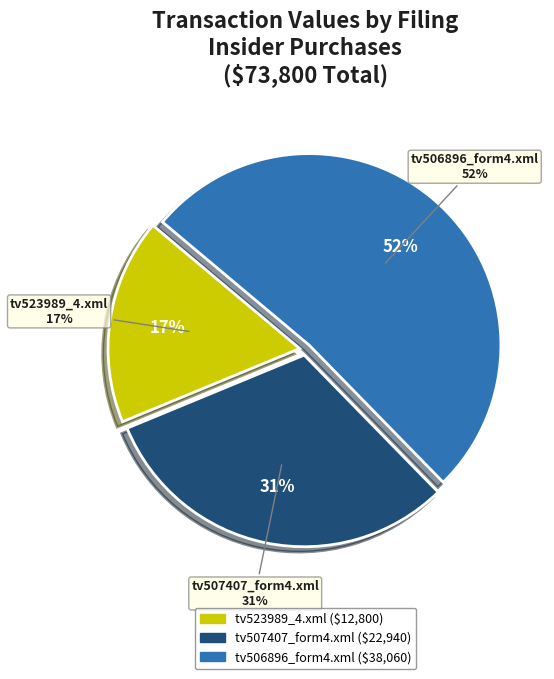

Count the number of slices in the pie.

3